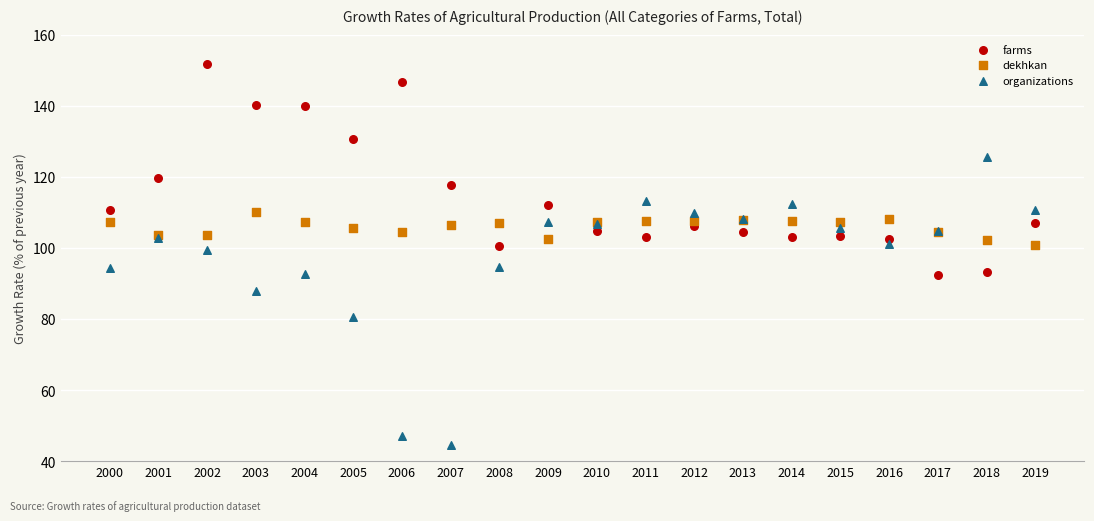

What are all the series names shown in the legend?

farms, dekhkan, organizations